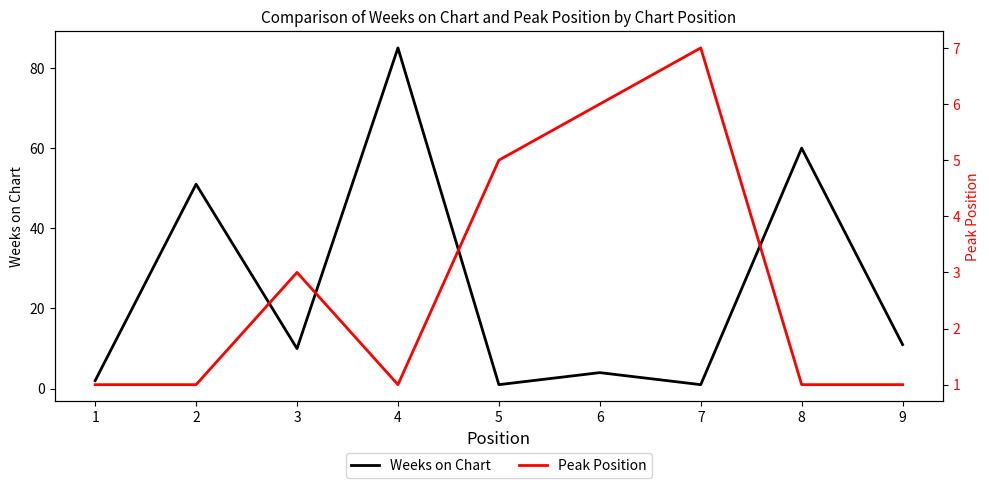

Where is Weeks on Chart nearest to the value 43?

2